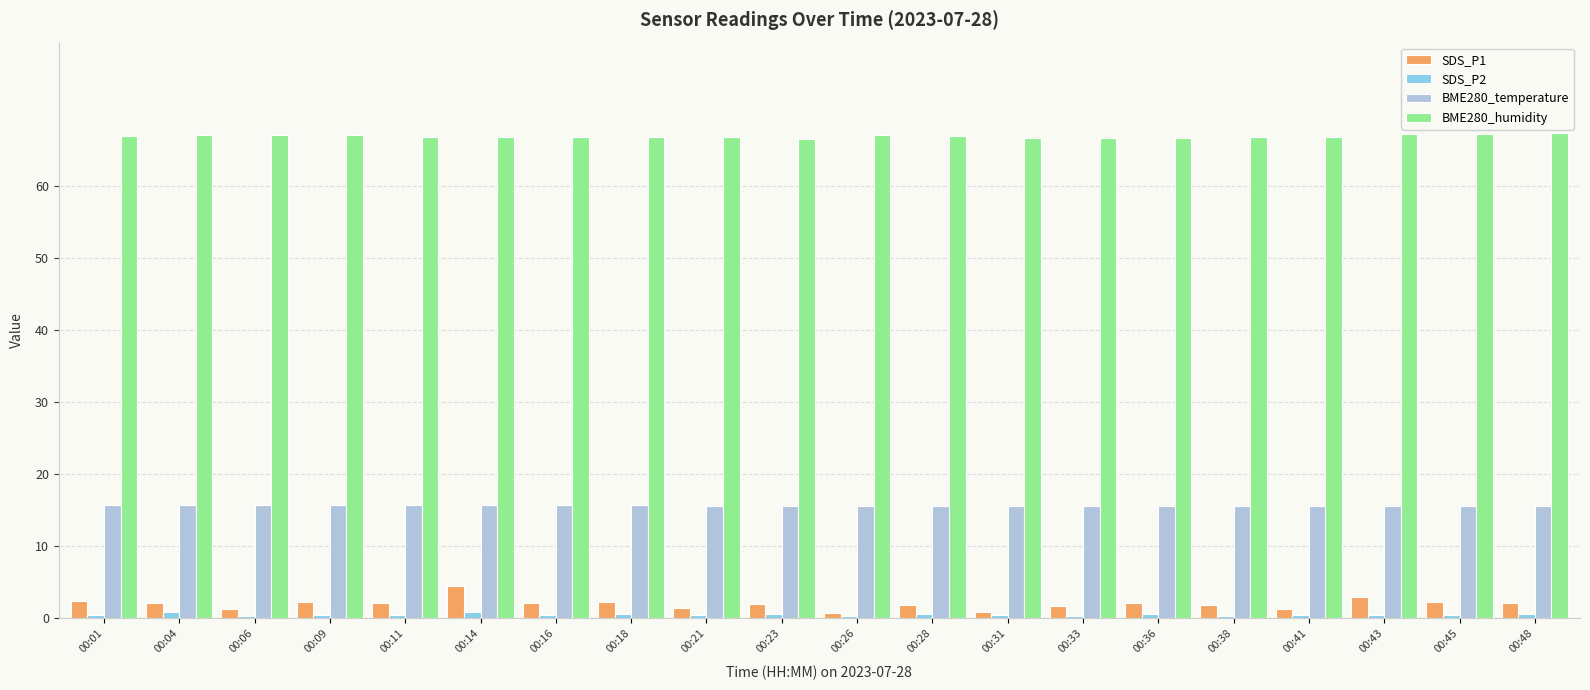

How many bars are there in total?

80